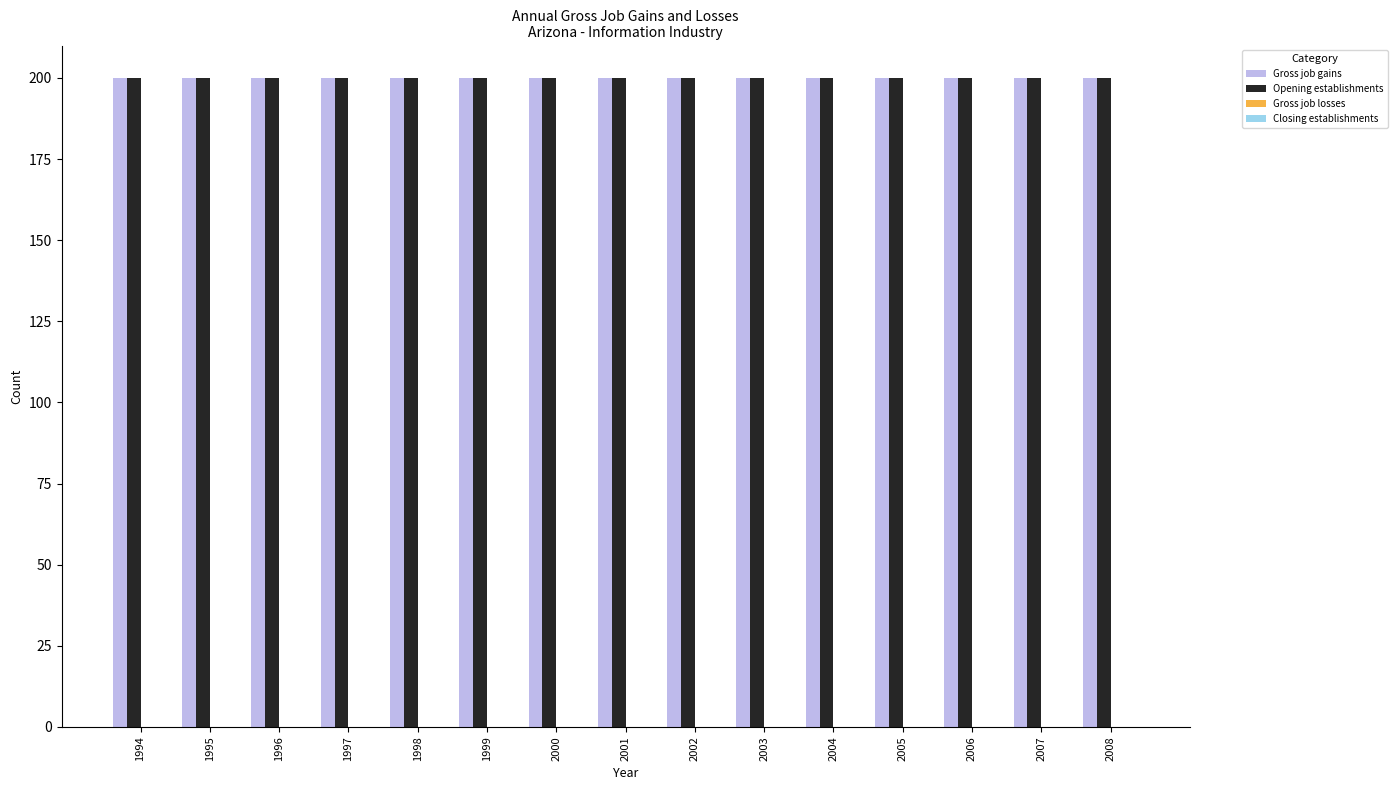

Between 1998 and 2007, which is larger?

1998